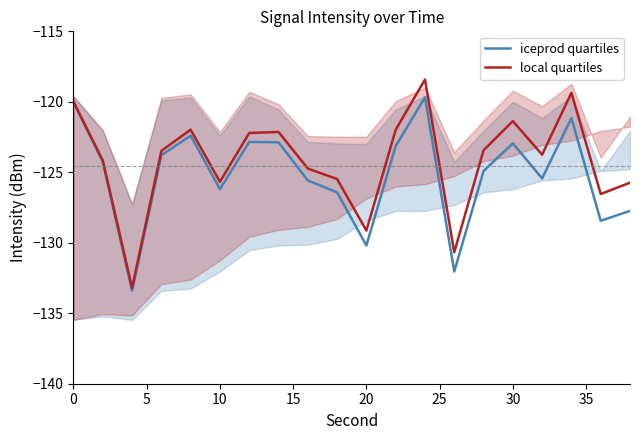

True or false: iceprod quartiles and local quartiles intersect in this chart.

False